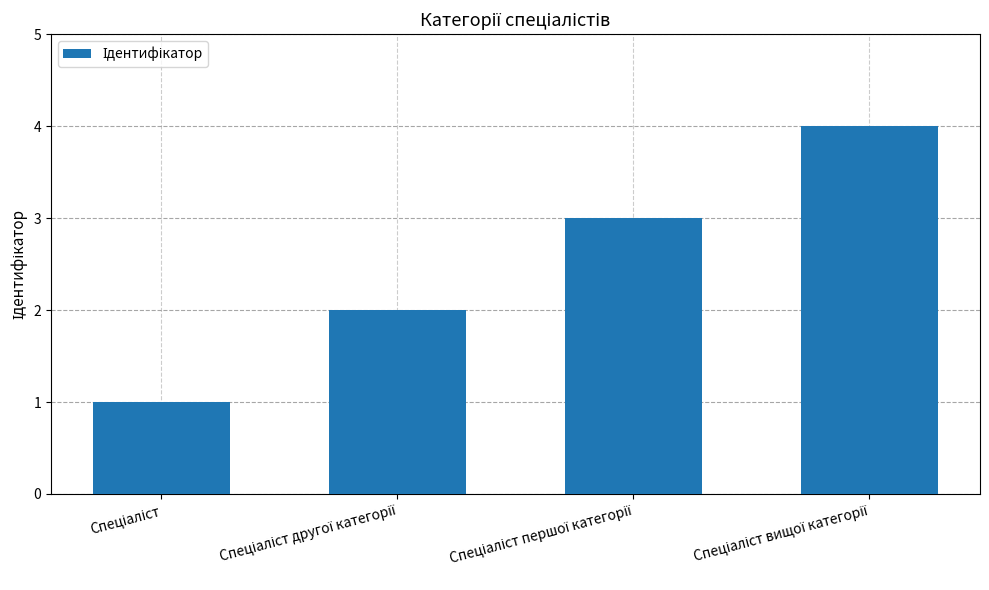

What is the sum of all values?

10